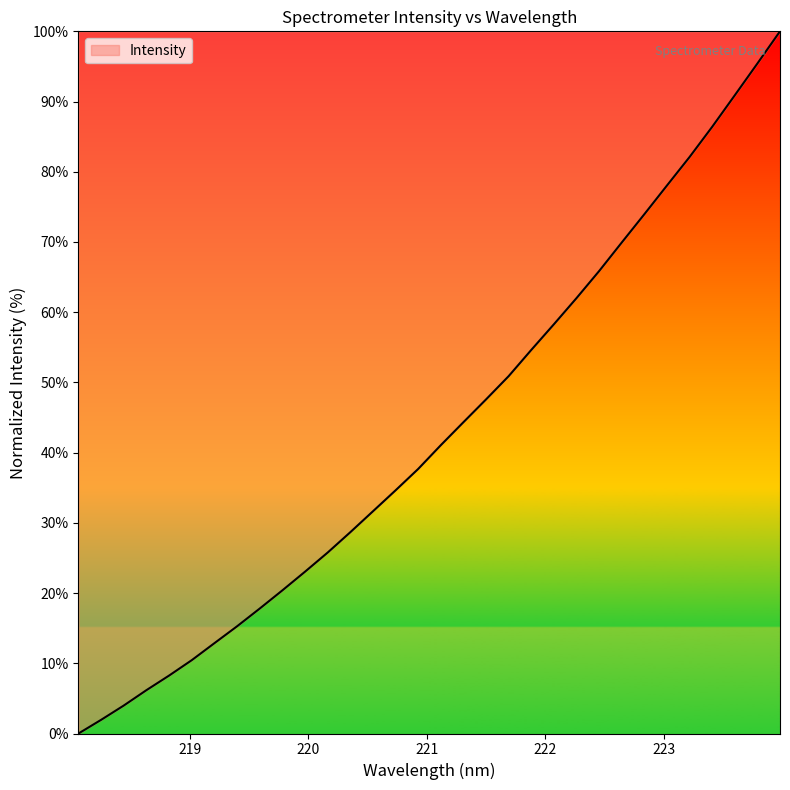

What is the difference between the maximum and minimum values?

100.0